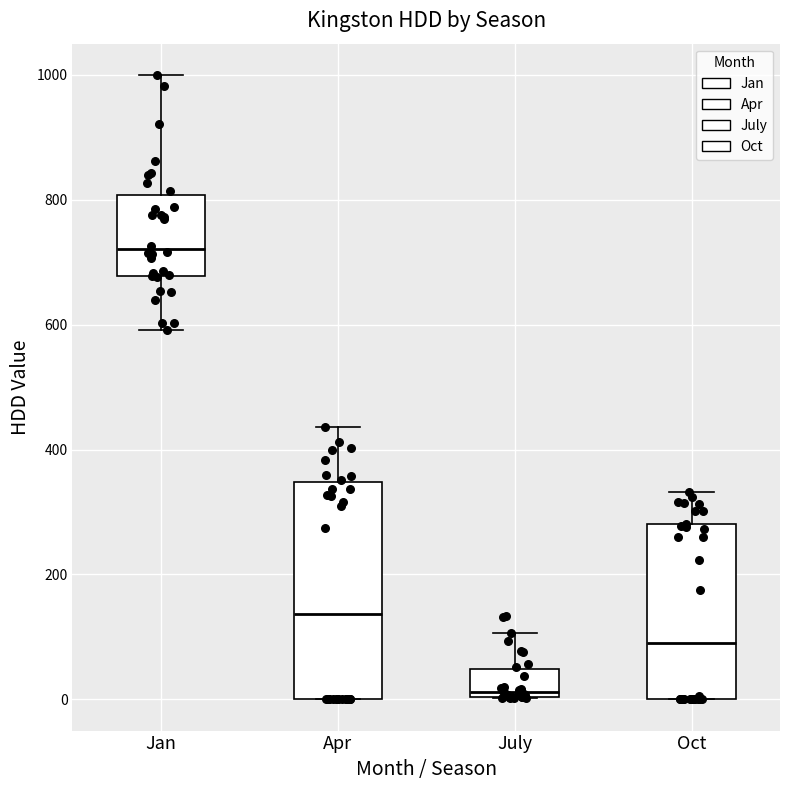

Where does the median line of the box for Jan sit on the y-axis? The values are not printed on the chart, so give them approximately, as read against the axis.

720